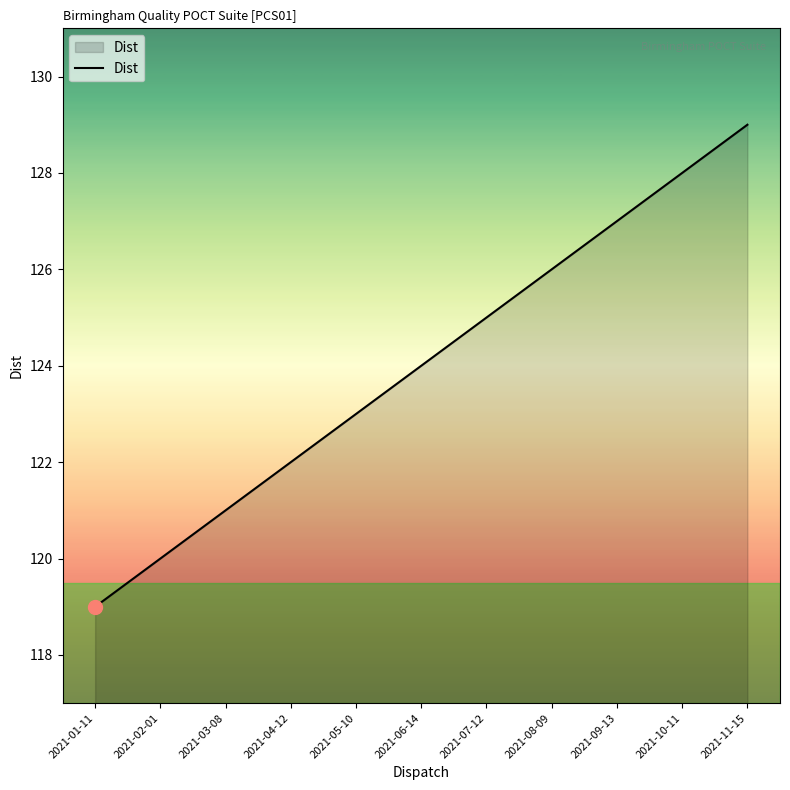

At which category does the chart reach its peak across all series?

2021-11-15